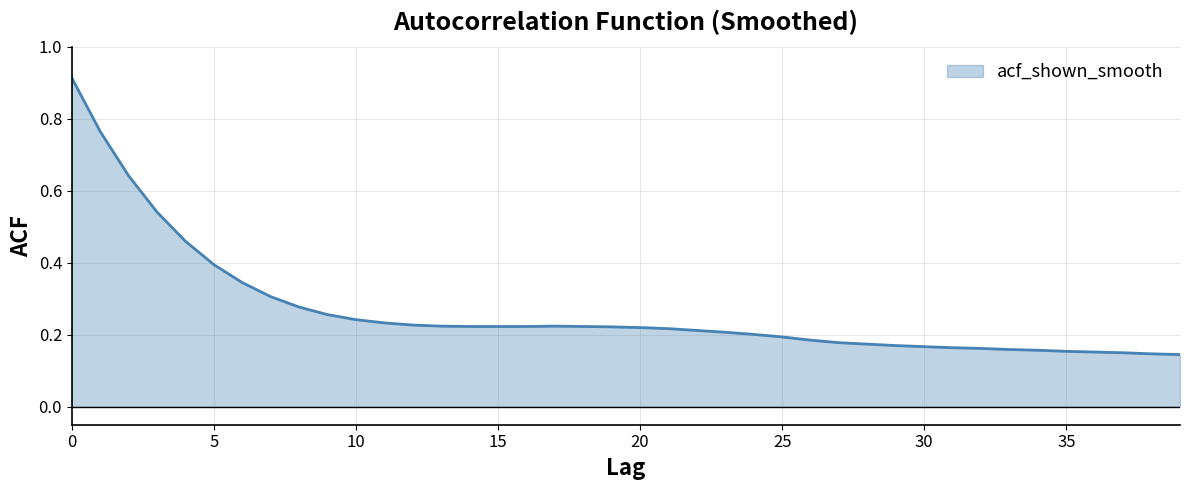

How many lines are shown in the chart?

1